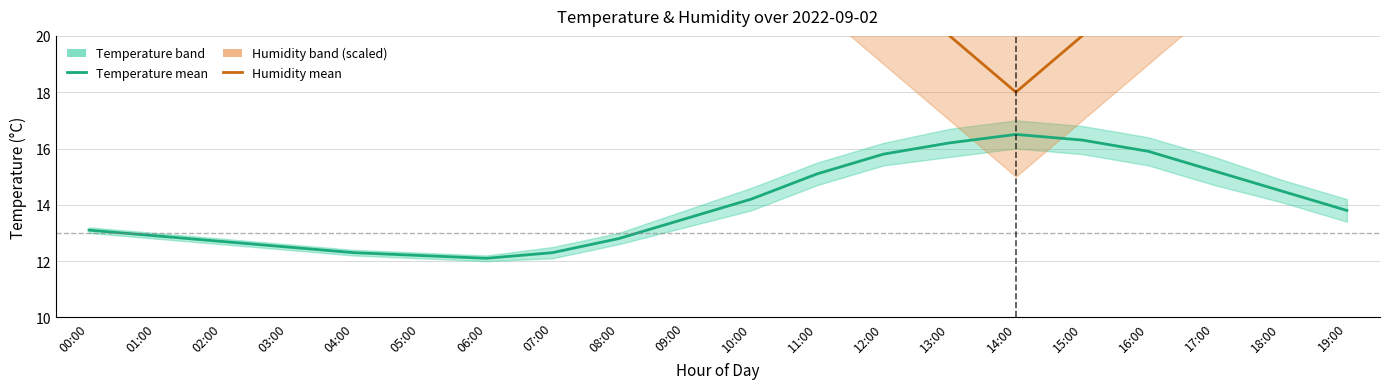

What is the label of the 4th point from the right?

16:00